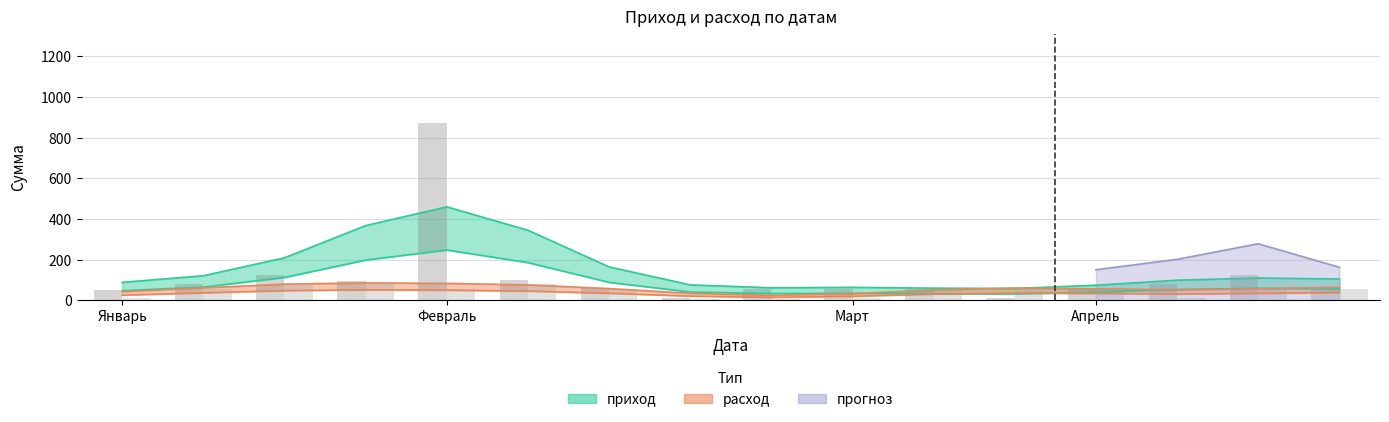

What is the sum of all приход values?

1894